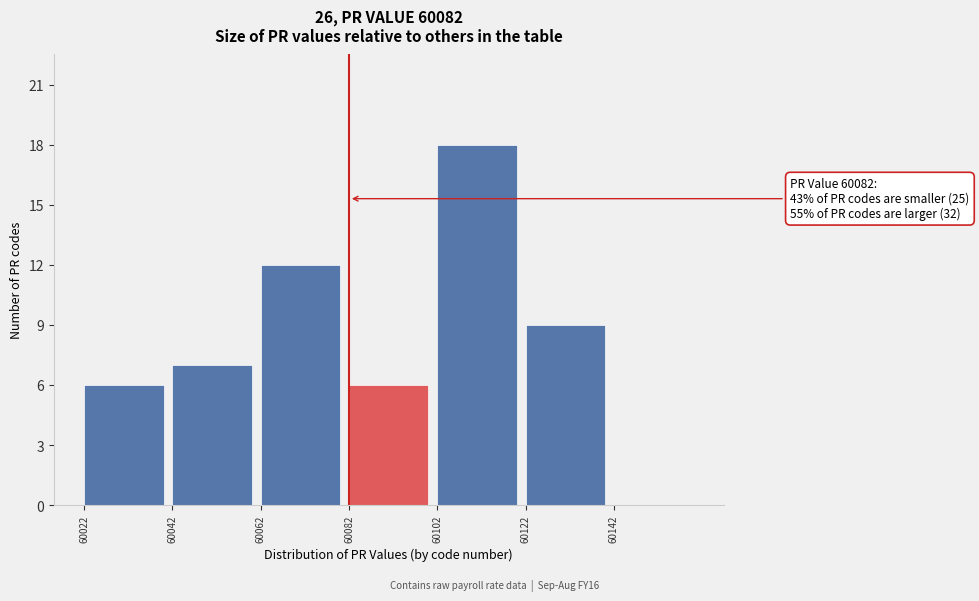

Over which range of the x-axis is the bar tallest?

60102 to 60122